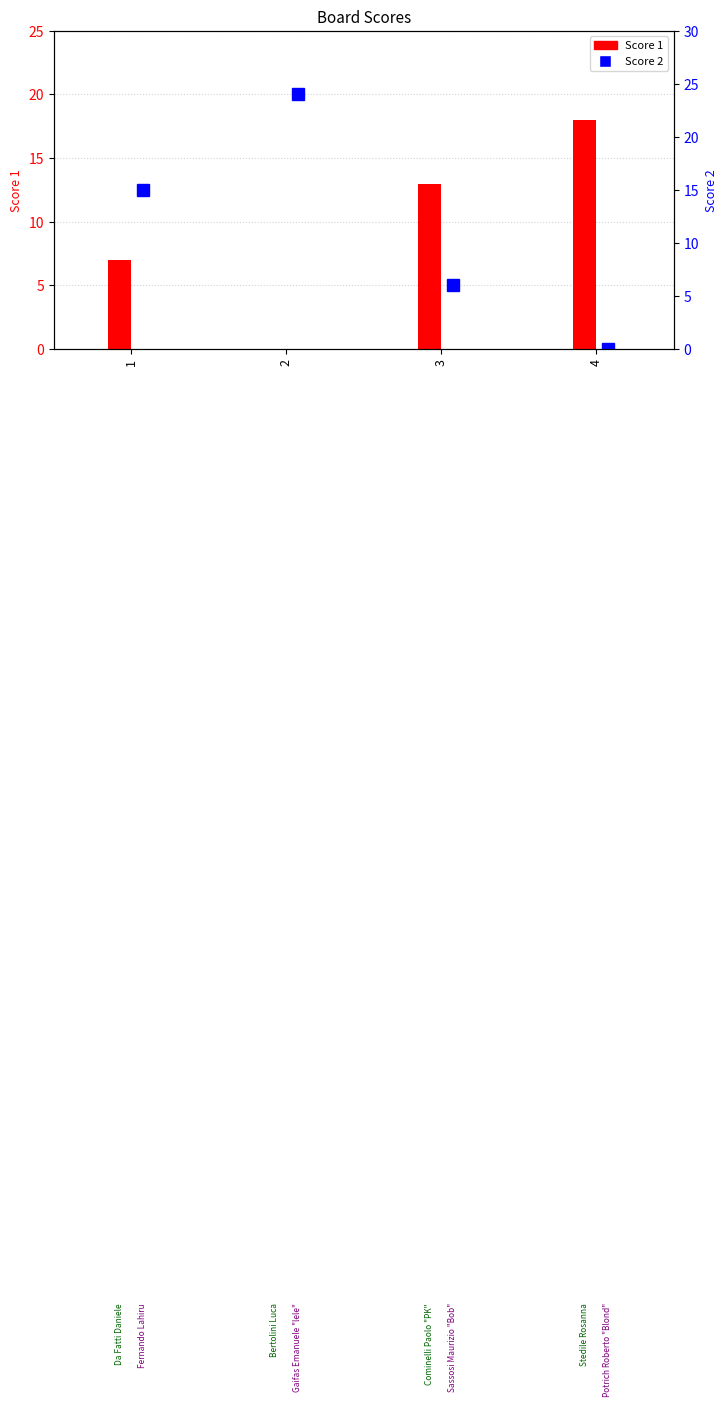

What is the difference between the second highest and minimum values in the Score 2 series?

15